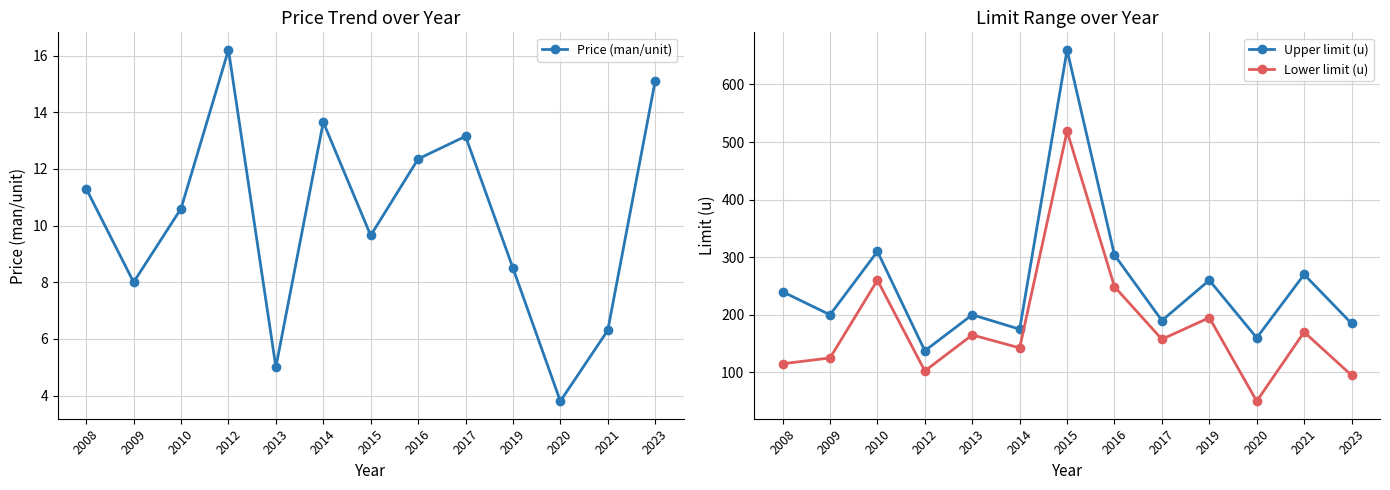

Which category has the lowest value across all series?

2020